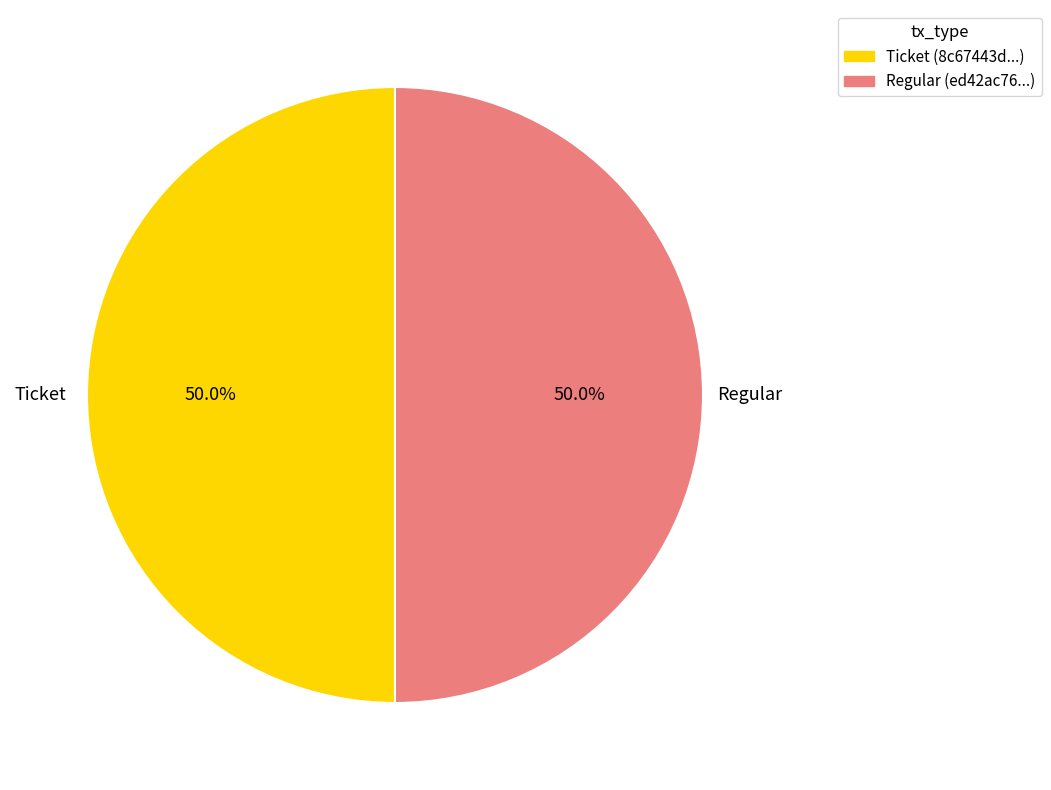

What percentage is the Regular slice, to the nearest percent?

50%